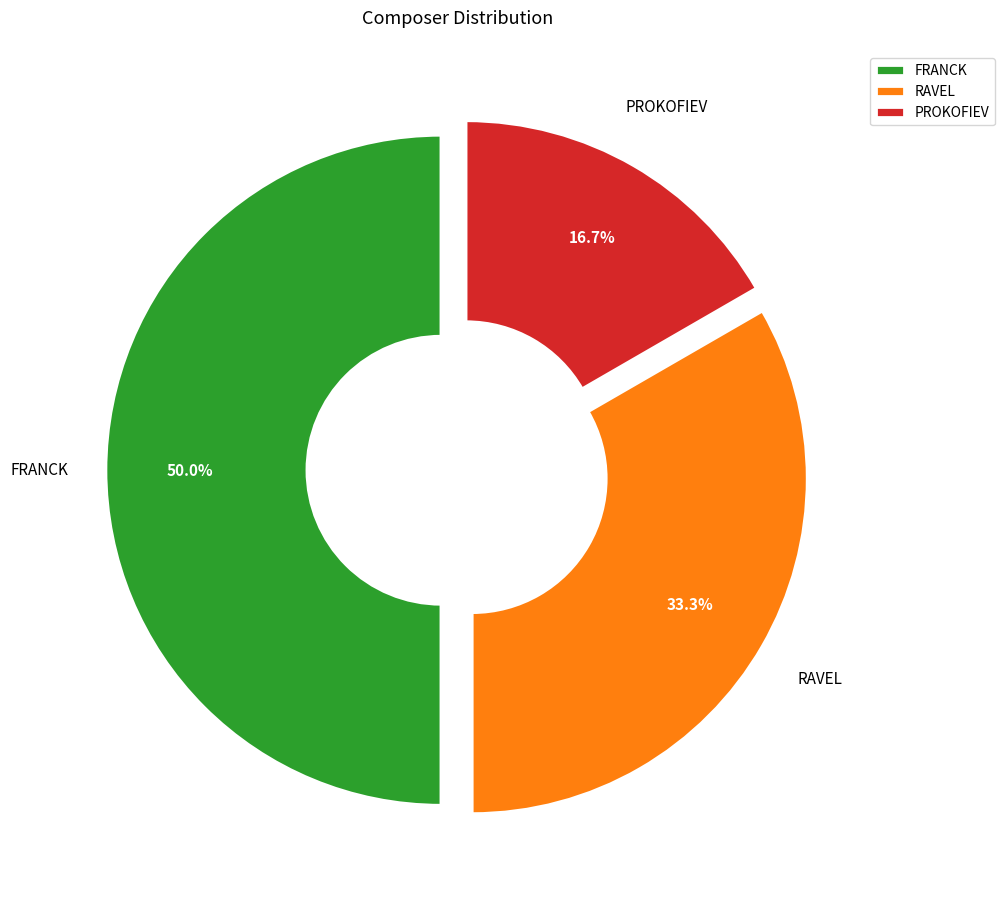

Rank the categories by value from lowest to highest.

PROKOFIEV, RAVEL, FRANCK